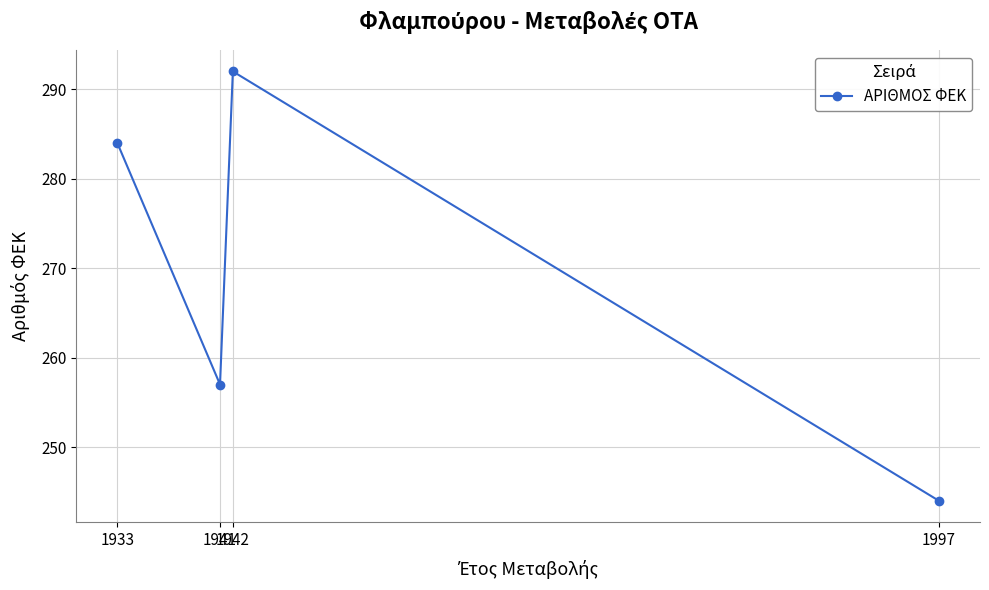

Rank the categories by value from lowest to highest.

1997, 1941, 1933, 1942